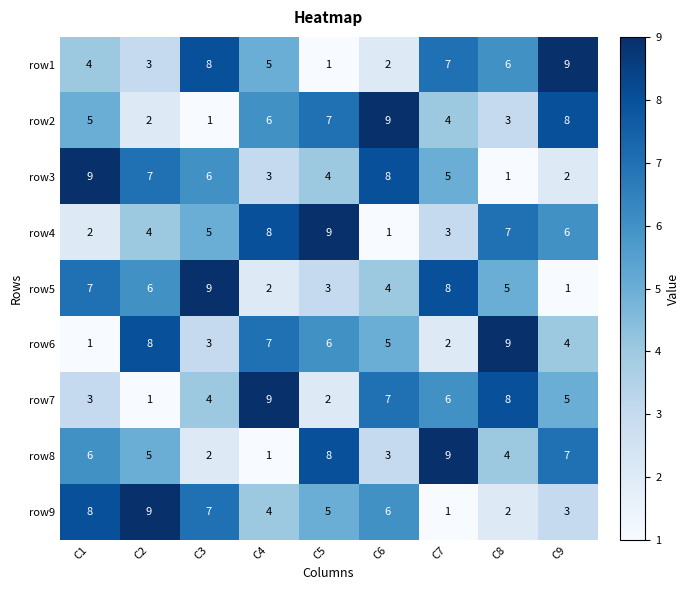

What is the approximate value of row9 at C9?

3